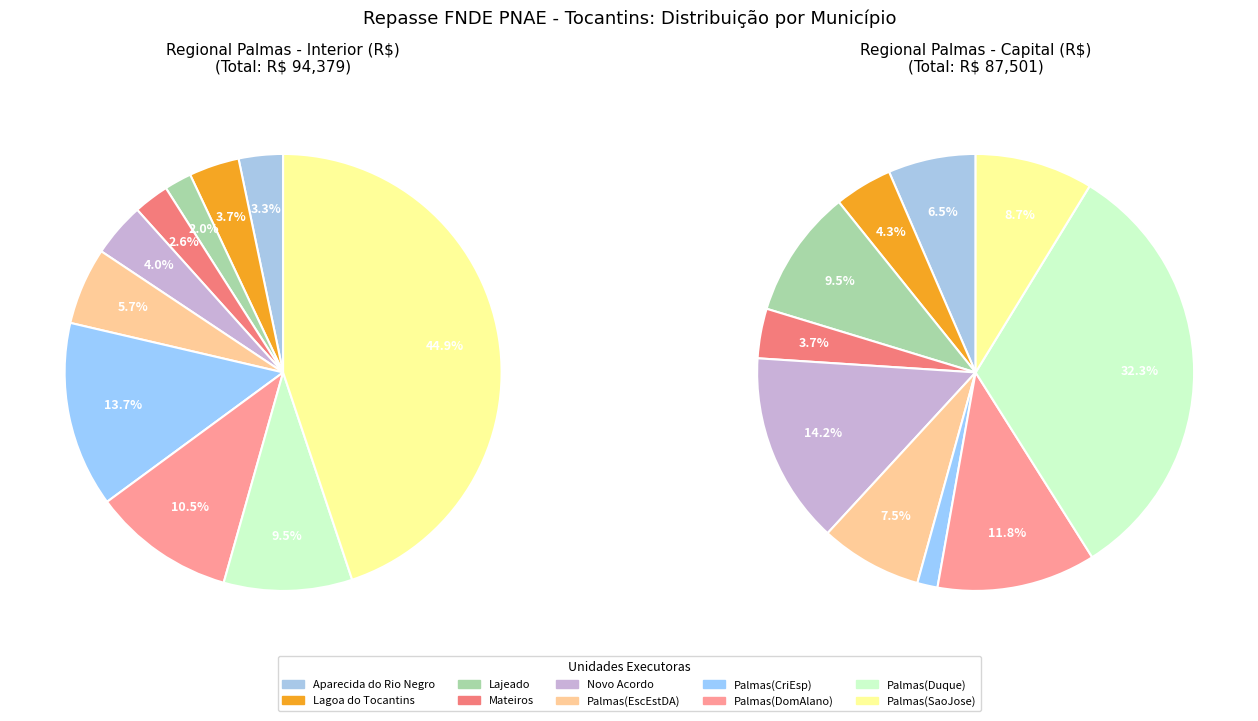

To the nearest percent, what is the combined percentage of 8 and 1?

23%